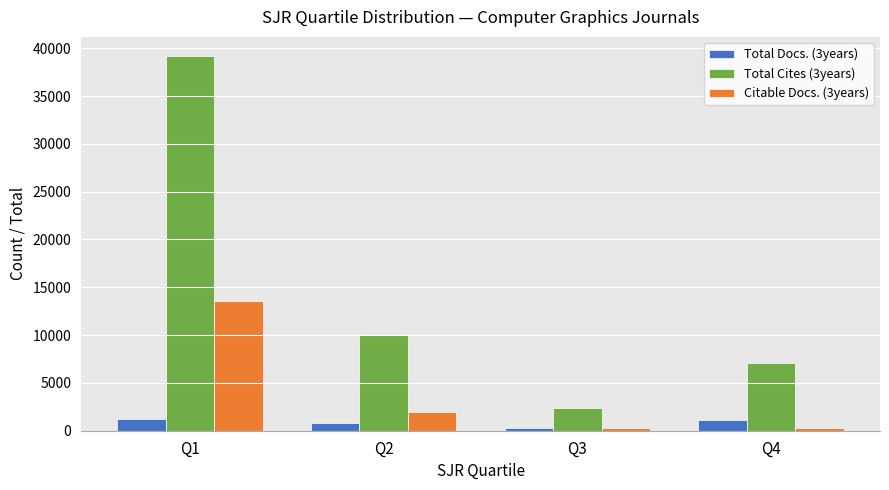

Is it true that Total Cites (3years) equals 10164 at Q2?

True